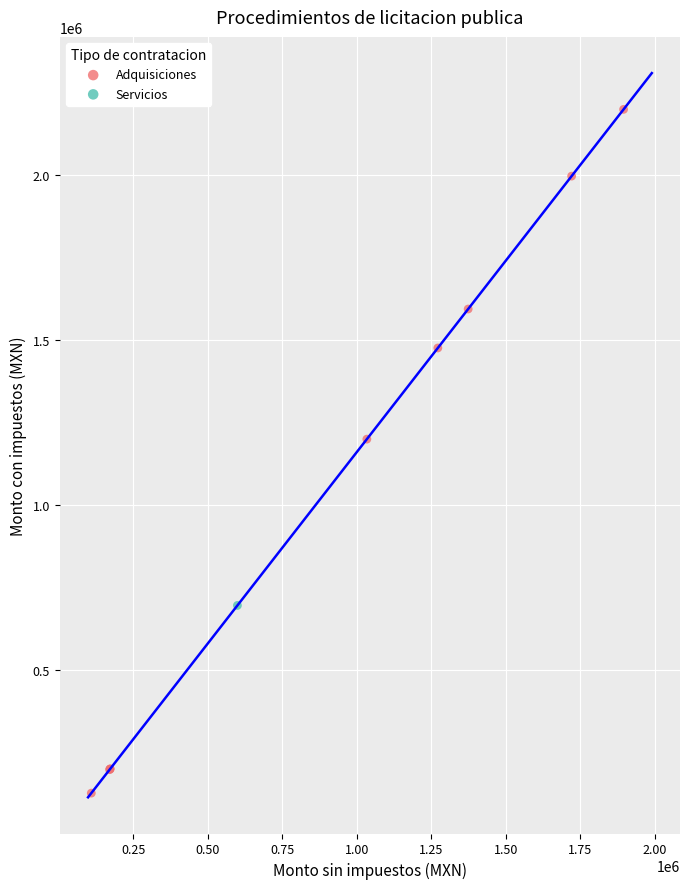

What are all the series names shown in the legend?

Adquisiciones, Servicios